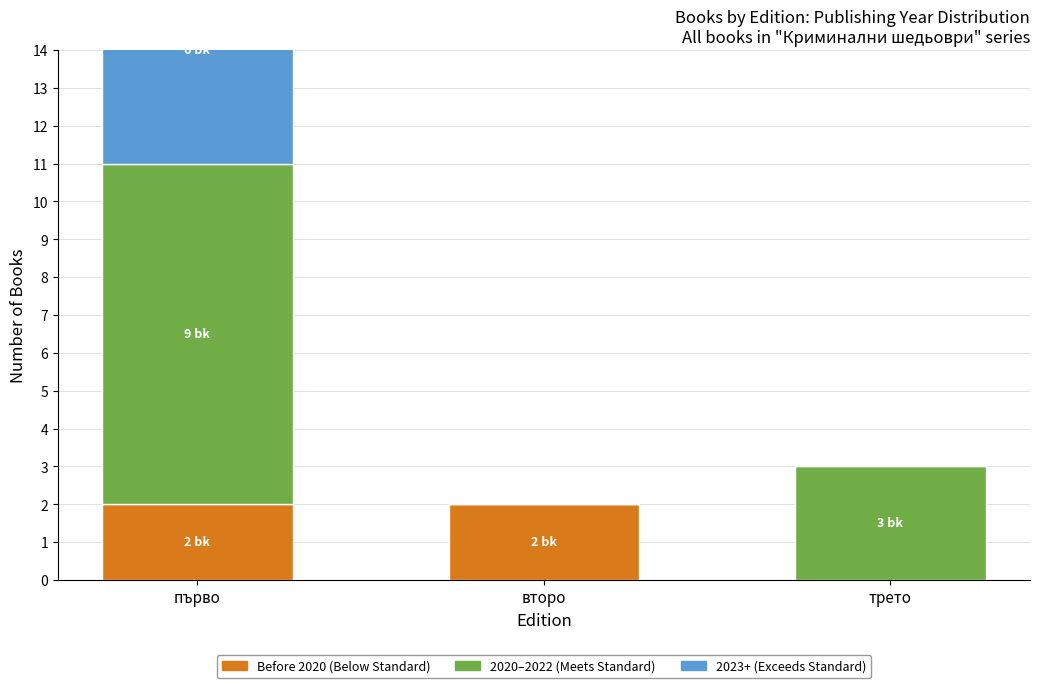

What is the maximum value for Before 2020 (Below Standard)?

2